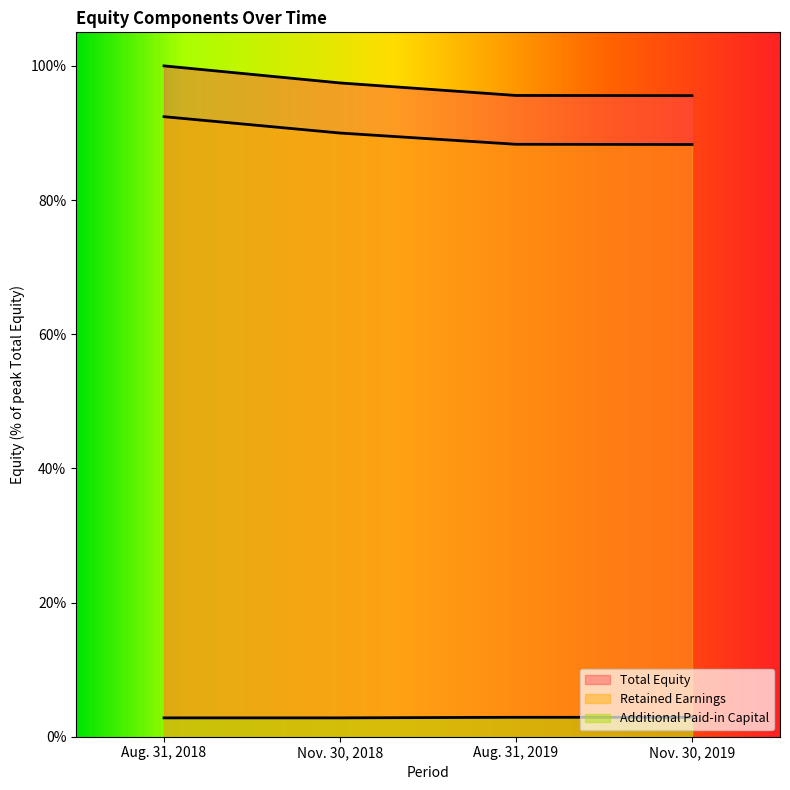

The value of Total Equity at Nov. 30, 2018 is 1.0. True or false?

True